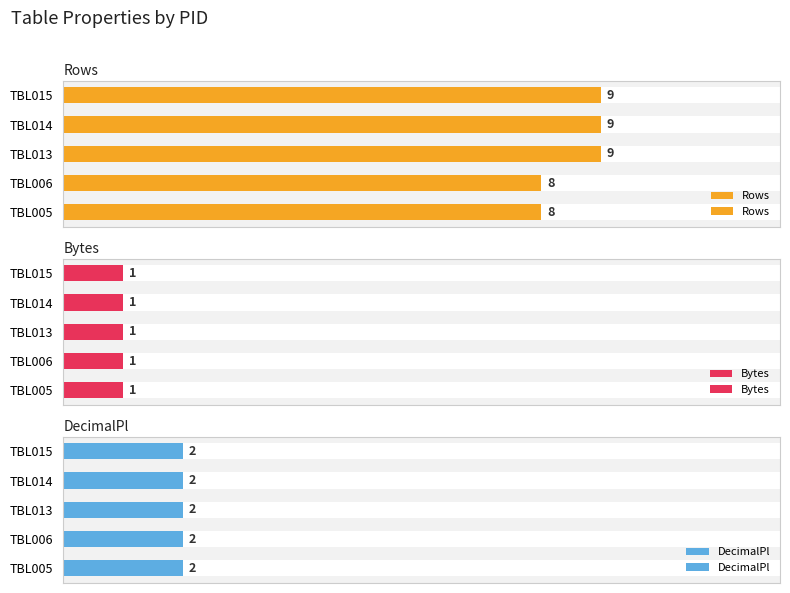

At how many categories does at least one series exceed 0?

5